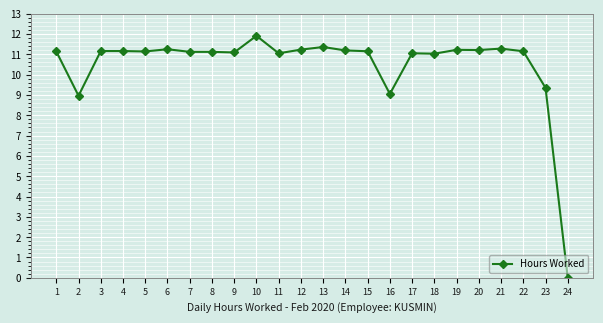

What is the value of the 8th point from the left?

11.1